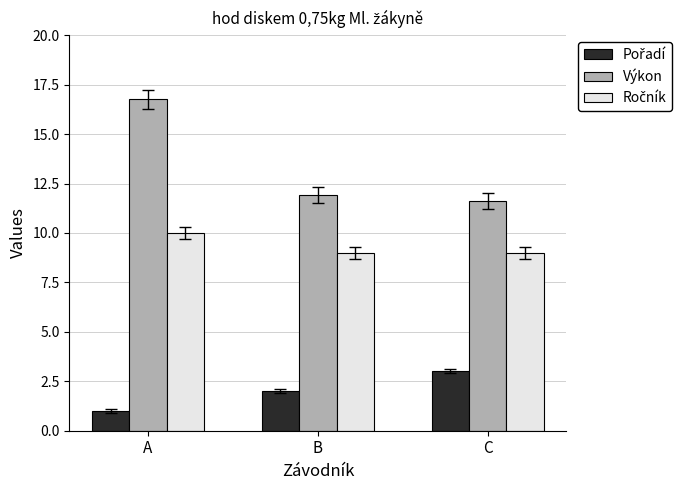

What value does the Výkon series have at B?

11.9